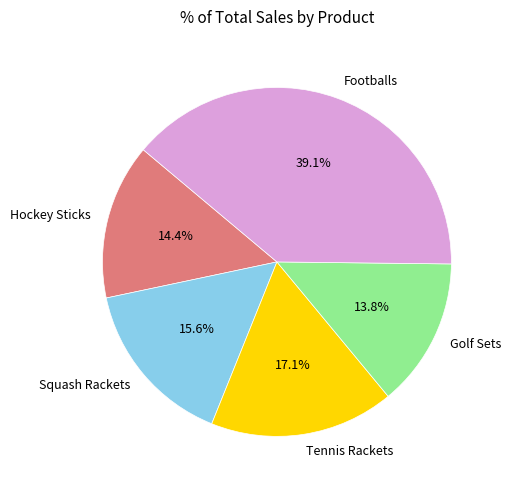

Rank the categories by value from highest to lowest.

Footballs, Tennis Rackets, Squash Rackets, Hockey Sticks, Golf Sets